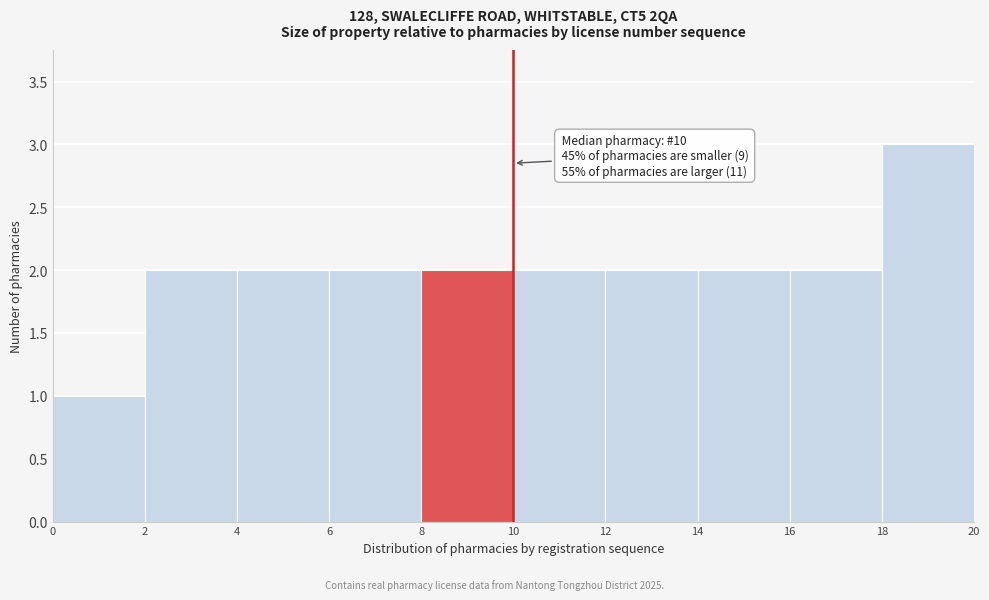

Over which range of the x-axis is the bar tallest?

18 to 20